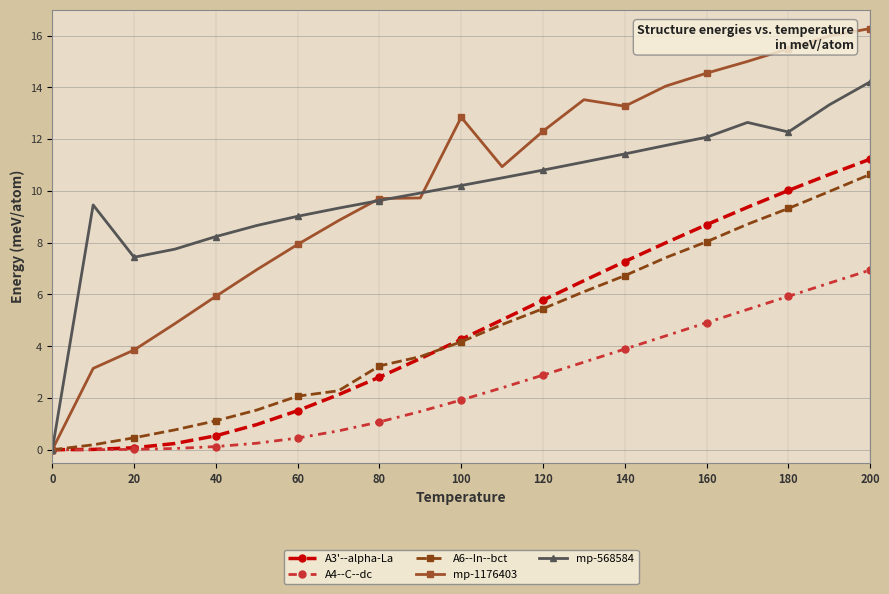

What is the value of the mp-568584 point at the 7th from the left?

9.0